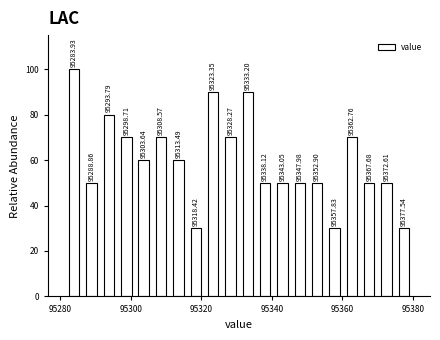

Around what value on the x-axis is the tallest bar? Give the approximate position of its centre, as read against the axis.

95284